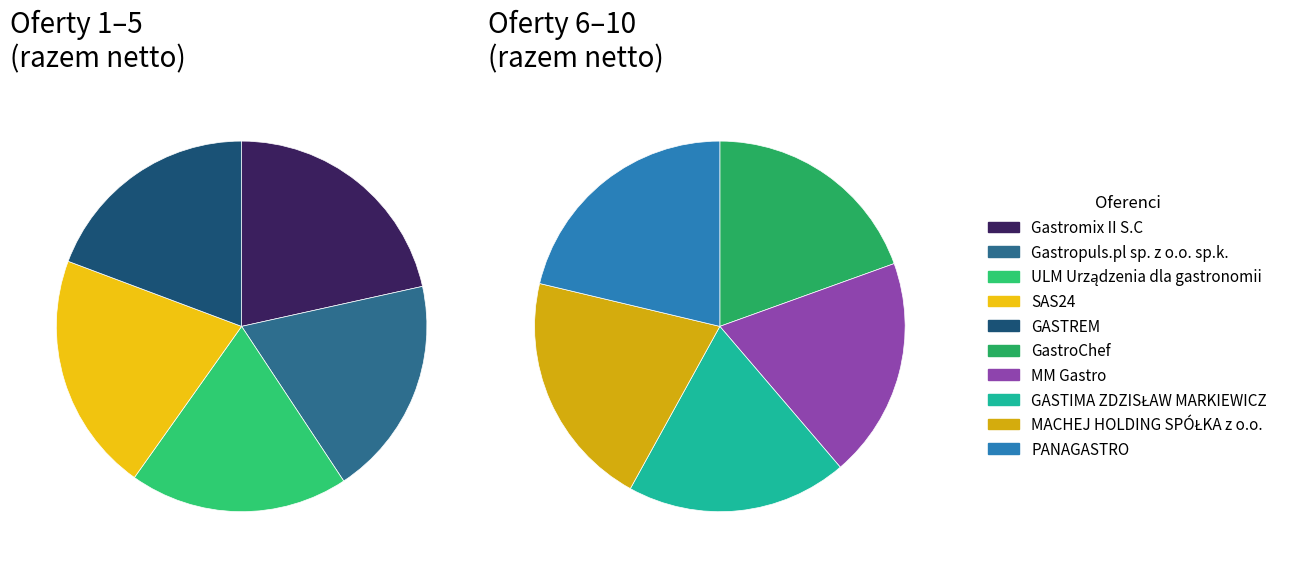

To the nearest percent, what portion does ULM Urządzenia dla gastronomii represent?

10%